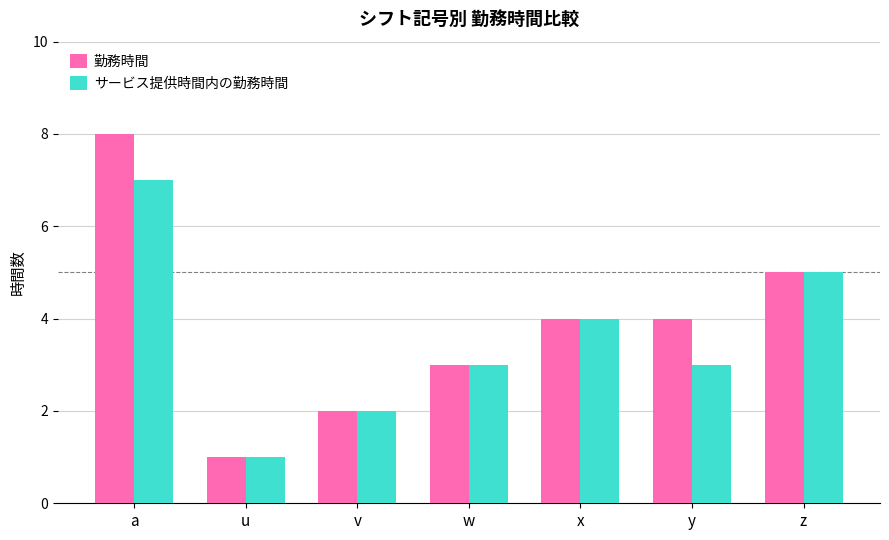

Rank the series by their maximum value, from highest to lowest.

勤務時間, サービス提供時間内の勤務時間